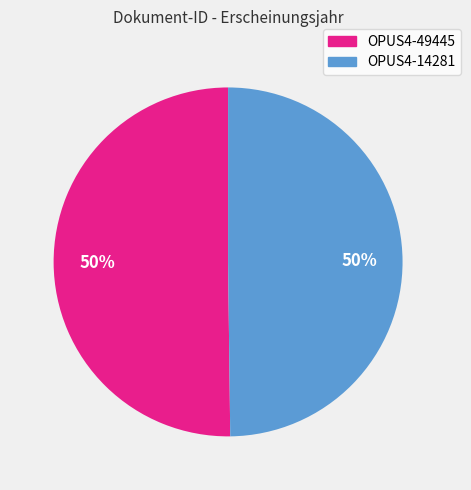

Approximately how many times larger is the value at OPUS4-49445 compared to OPUS4-14281?

1.0